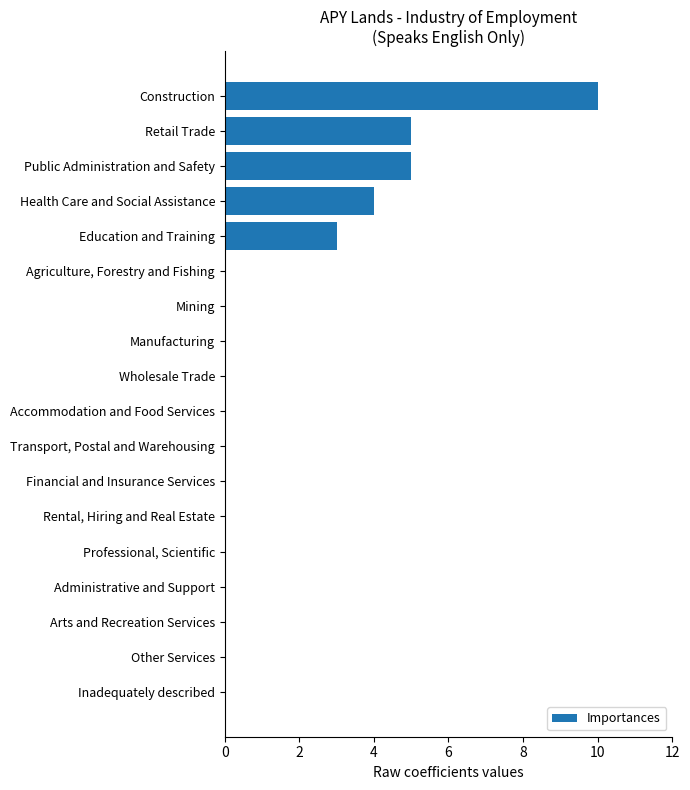

True or false: the data shows -5 at Other Services.

False